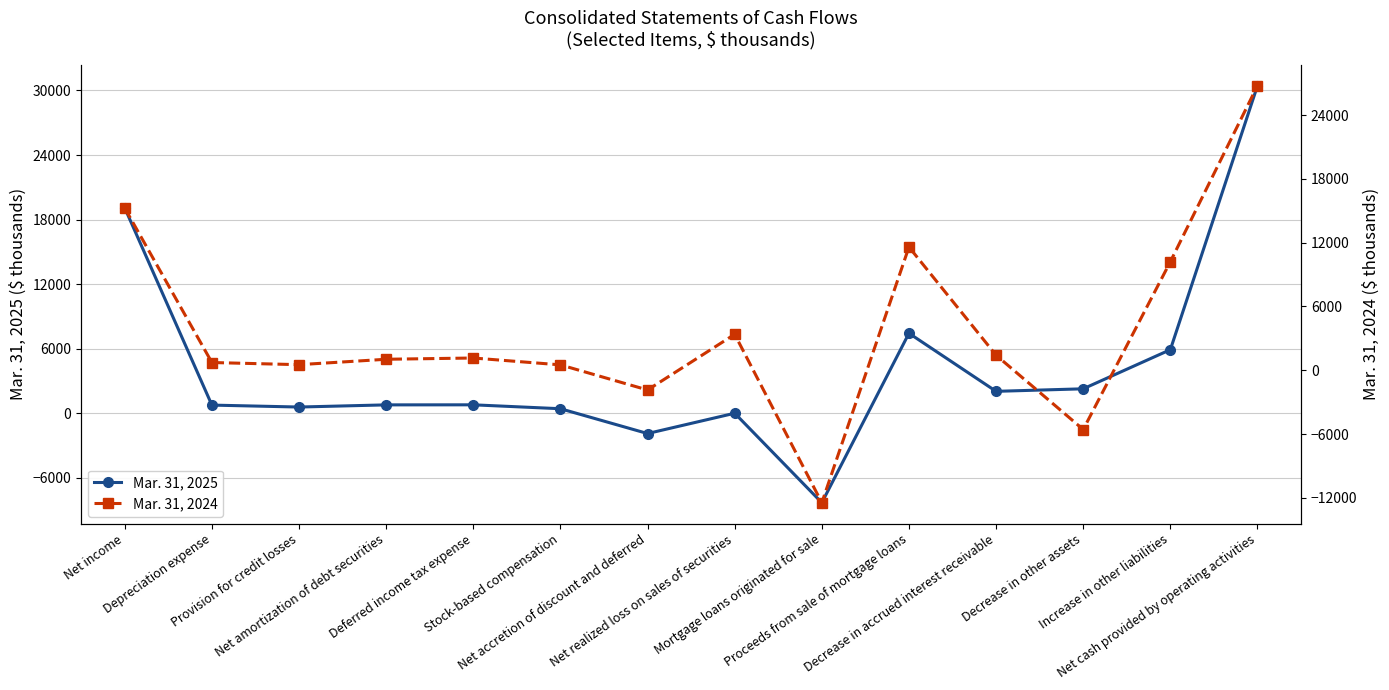

Reading right to left, transcribe all the data shown in this chart.

Mar. 31, 2025: 30440	5907	2270	2035	7432	-8315	0	-1887	419	782	777	576	756	19075
Mar. 31, 2024: 26772	10212	-5574	1417	11596	-12459	3382	-1854	509	1154	1036	527	729	15258